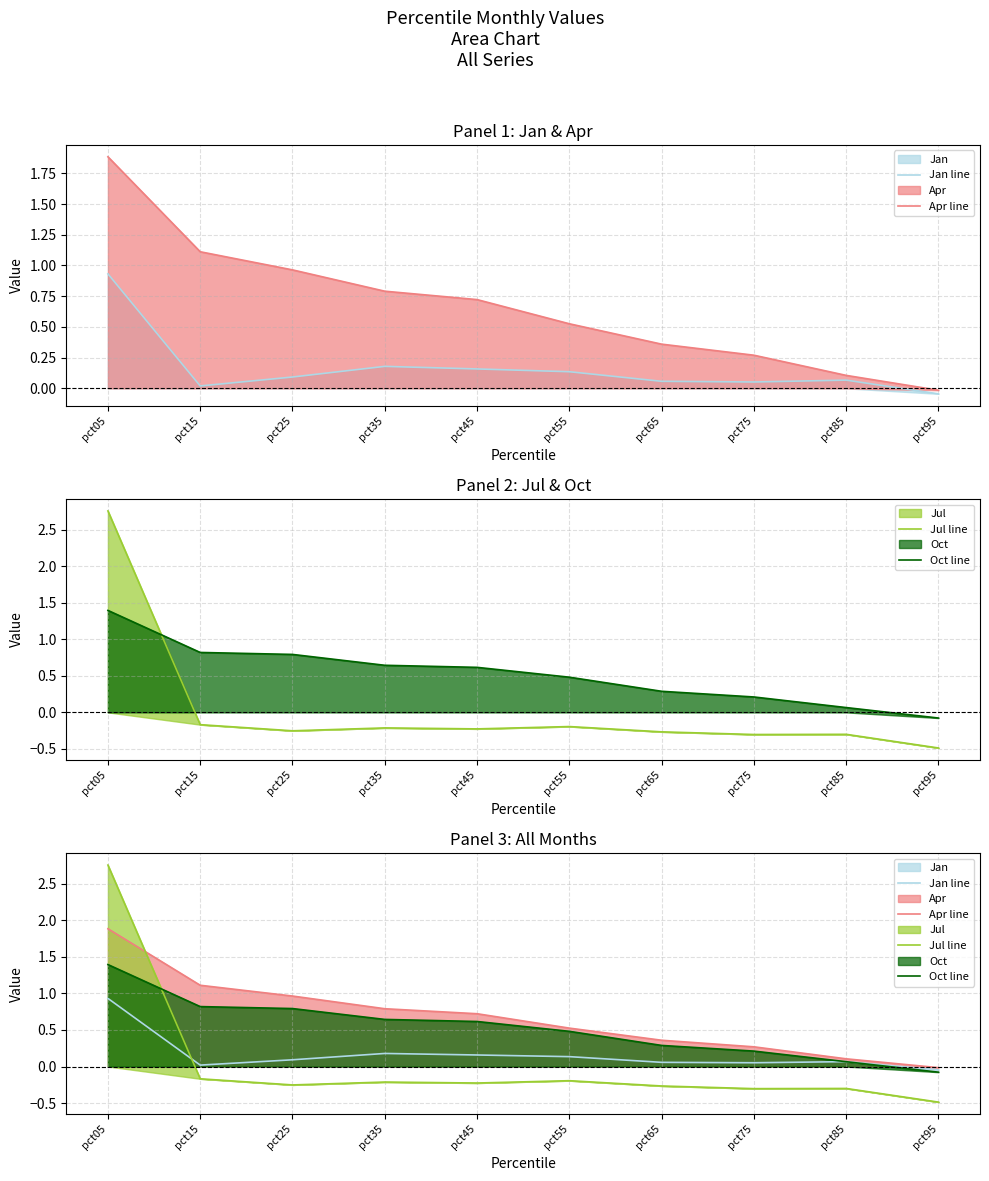

What is the spread (max minus min) of values at pct25?

1.2